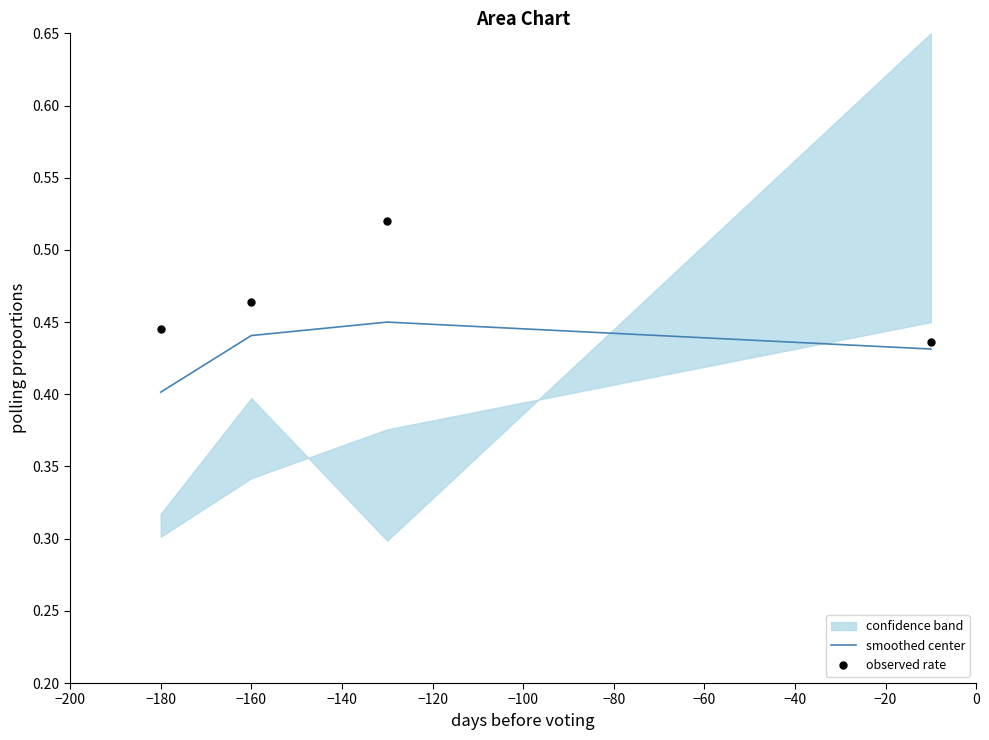

How many smoothed center values are between 0 and 1?

4